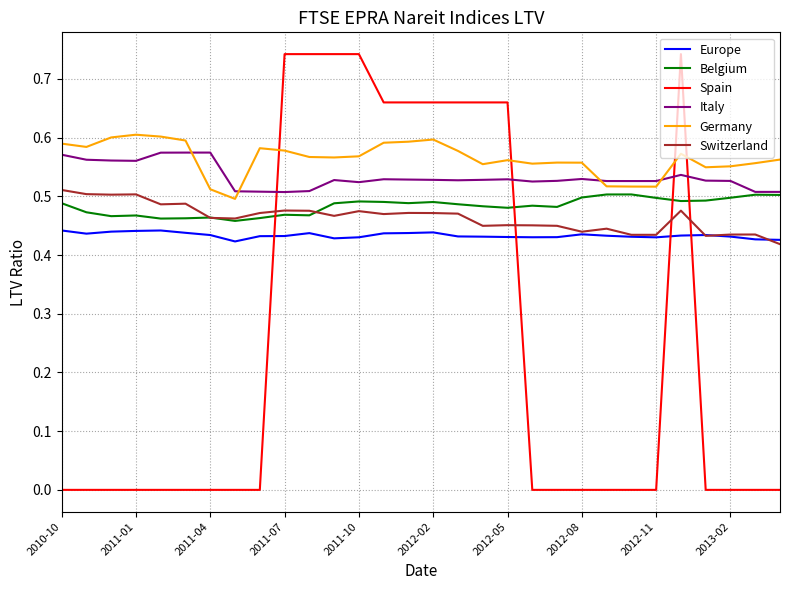

How many lines are shown in the chart?

6